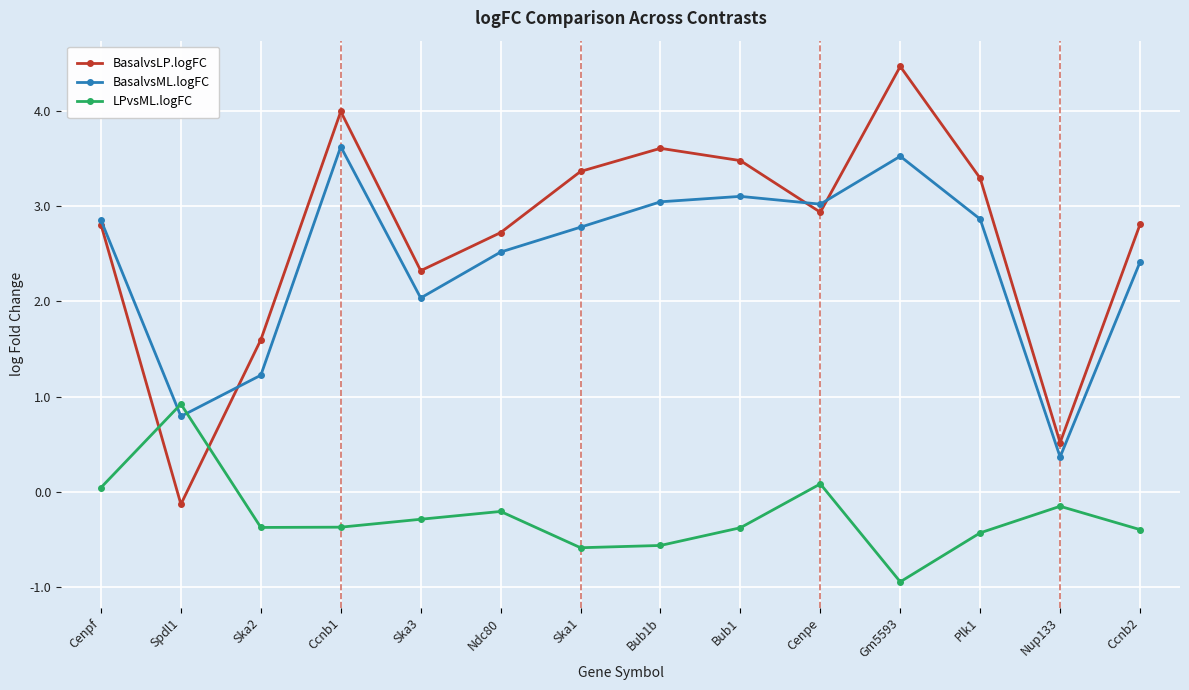

True or false: BasalvsLP.logFC has a value of 1.8 at Plk1.

False